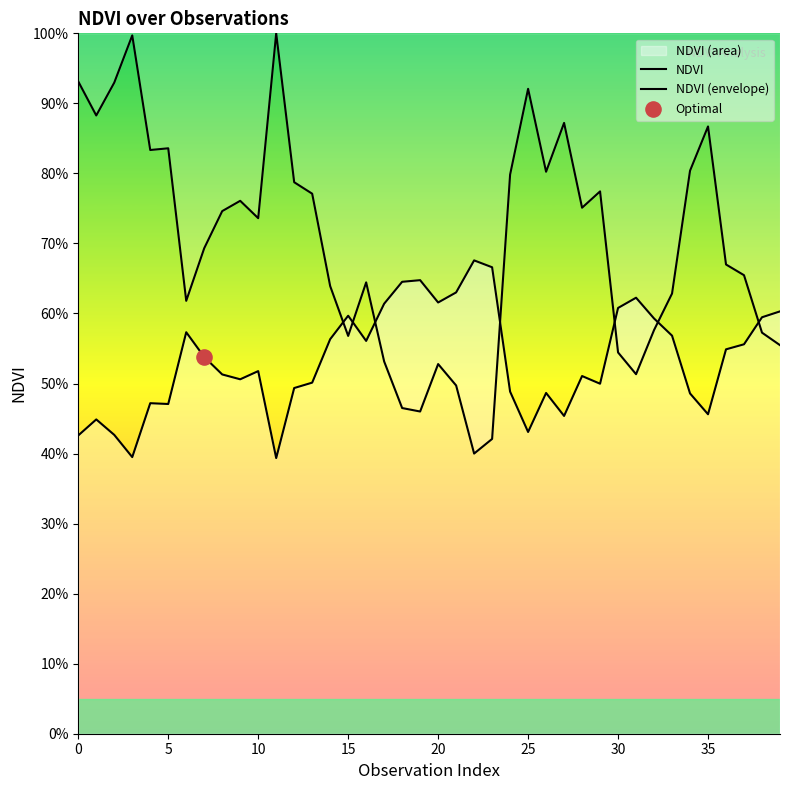

Is the value of NDVI (envelope) at 35 greater than the value of NDVI at 20?

Yes